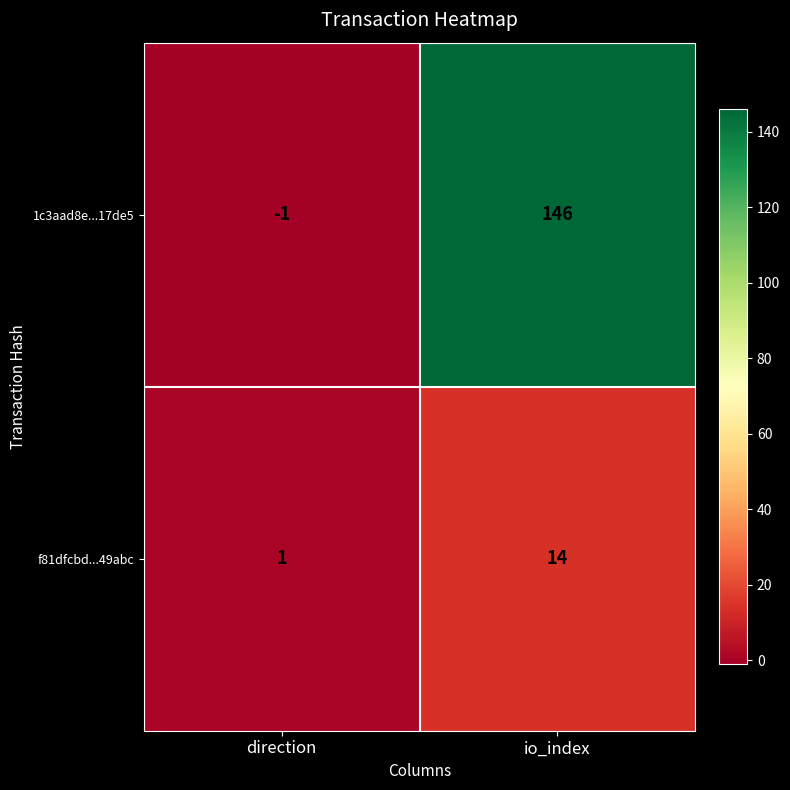

List the series in order of their peak value, highest first.

1c3aad8e...17de5, f81dfcbd...49abc